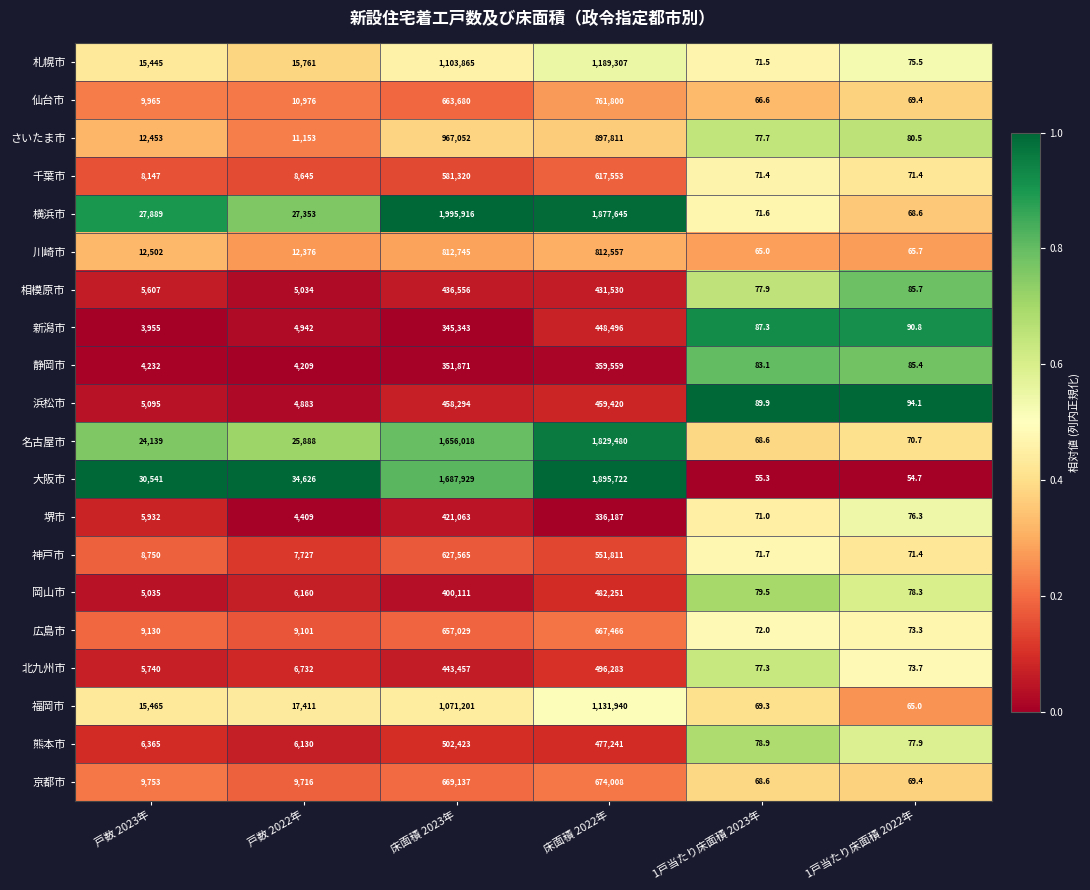

The value of 福岡市 at 1戸当たり床面積 2023年 is 69.3. True or false?

True